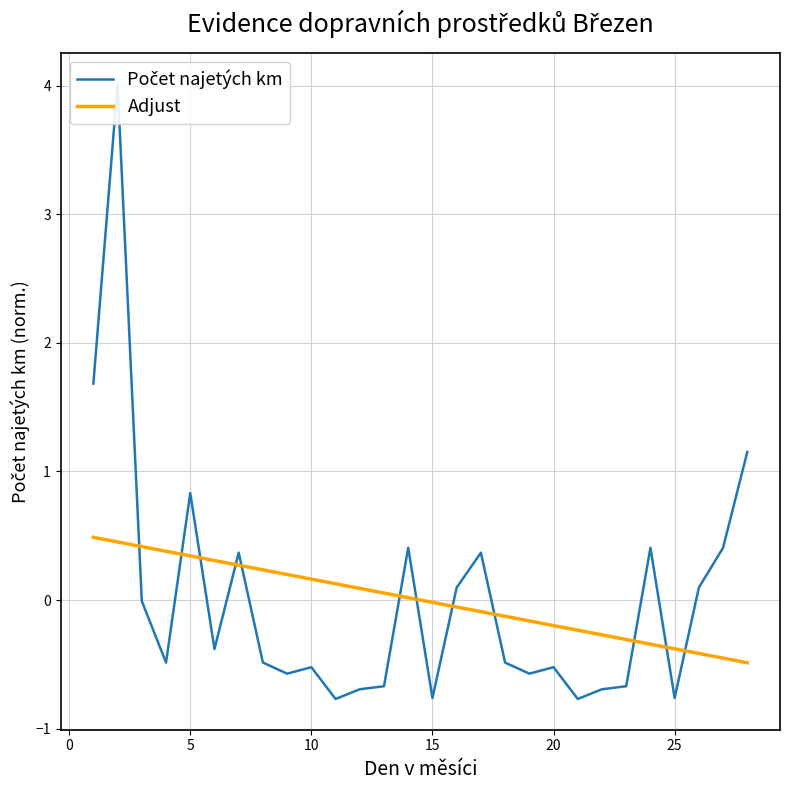

List the series in order of their overall mean, highest first.

Počet najetých km, Adjust